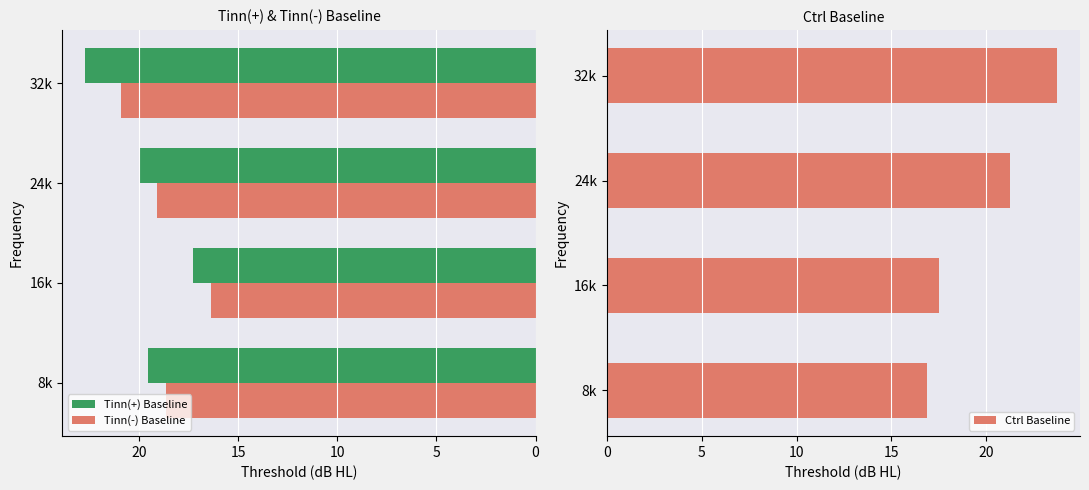

What is the difference between the maximum and minimum values in the Tinn(-) Baseline series?

4.5